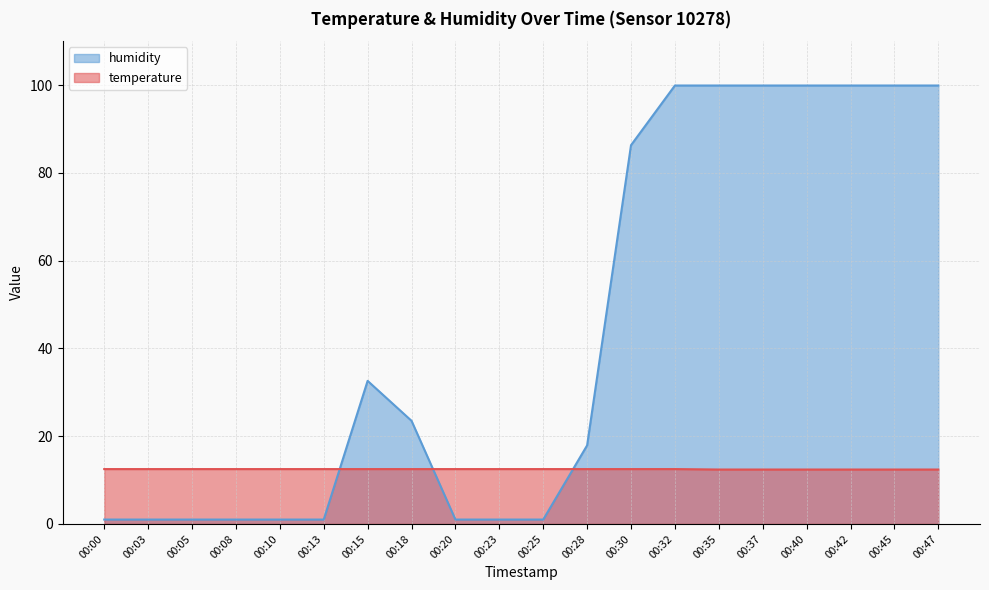

At which label does humidity reach its peak?

00:32